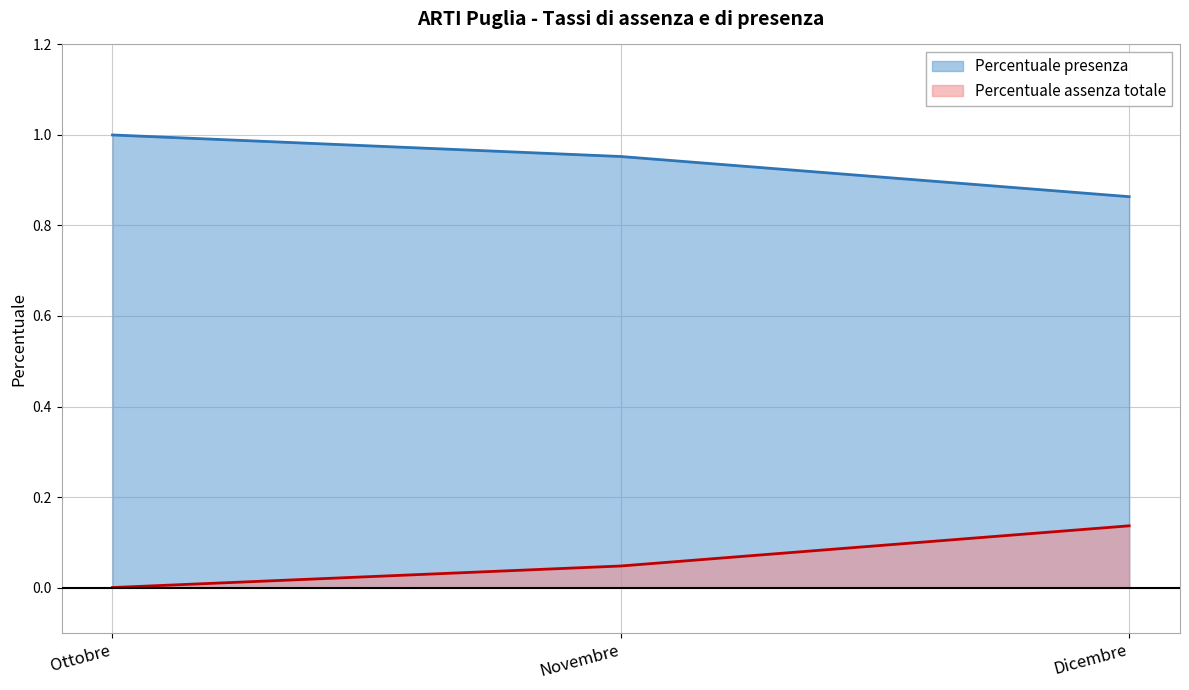

Rank the series at Dicembre from highest to lowest value.

Percentuale presenza, Percentuale assenza totale